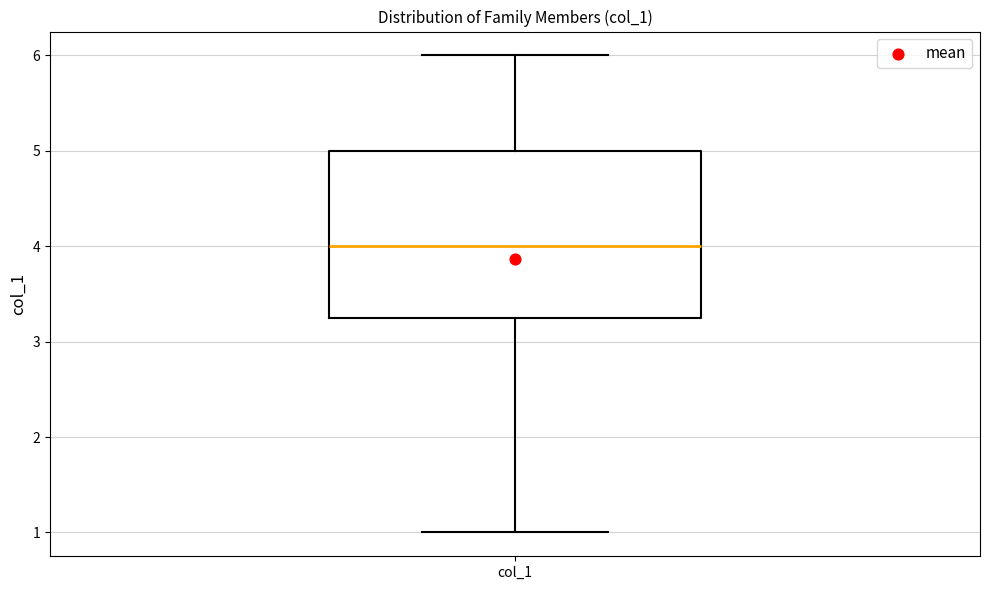

Read this box plot against the y-axis: the position of the median line, the range covered by the box, and the ends of both whiskers. The values are not printed on the chart, so give them approximately, as read against the axis.

median 4.0, box 3.3 to 5.0, whiskers 1.0 to 6.0